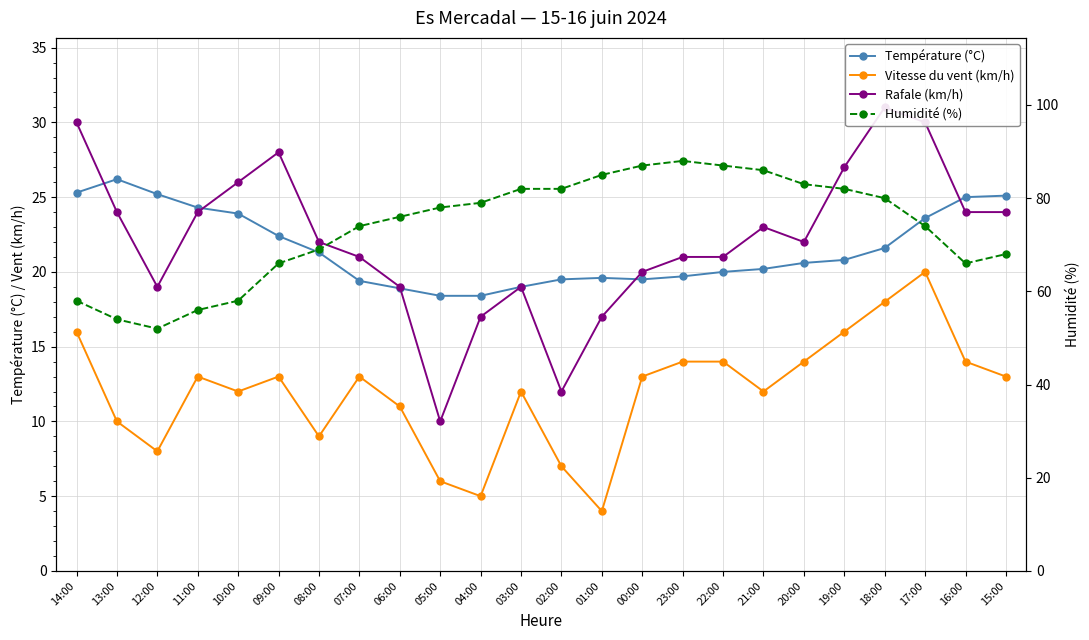

What are all the series names shown in the legend?

Température (°C), Vitesse du vent (km/h), Rafale (km/h), Humidité (%)